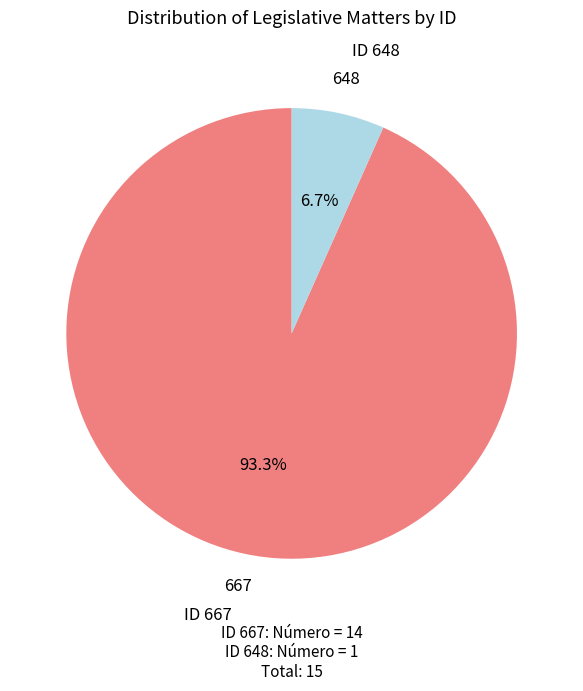

Does any single category account for the majority?

Yes